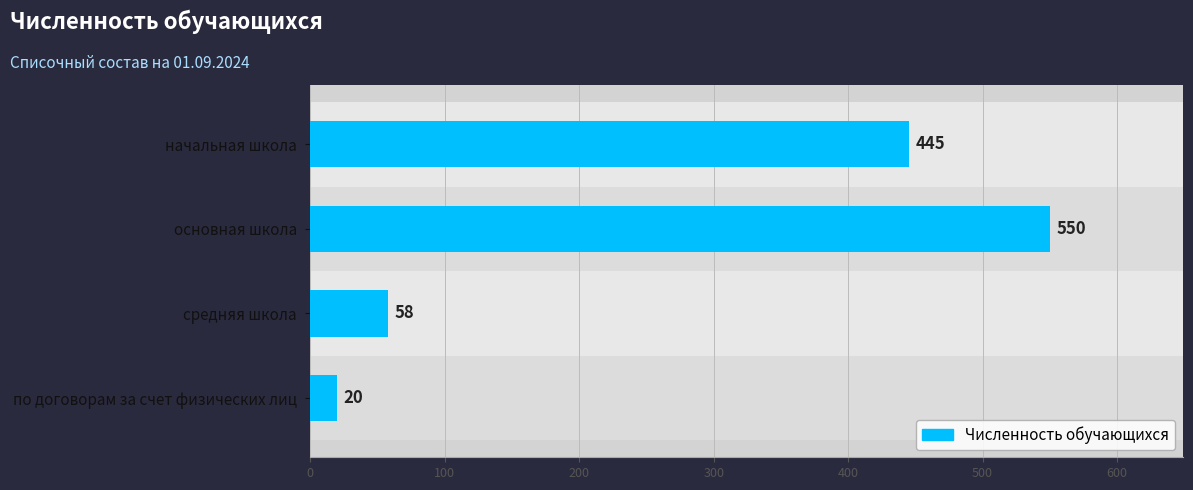

Reading top to bottom, list all the values displayed in this chart.

445	550	58	20